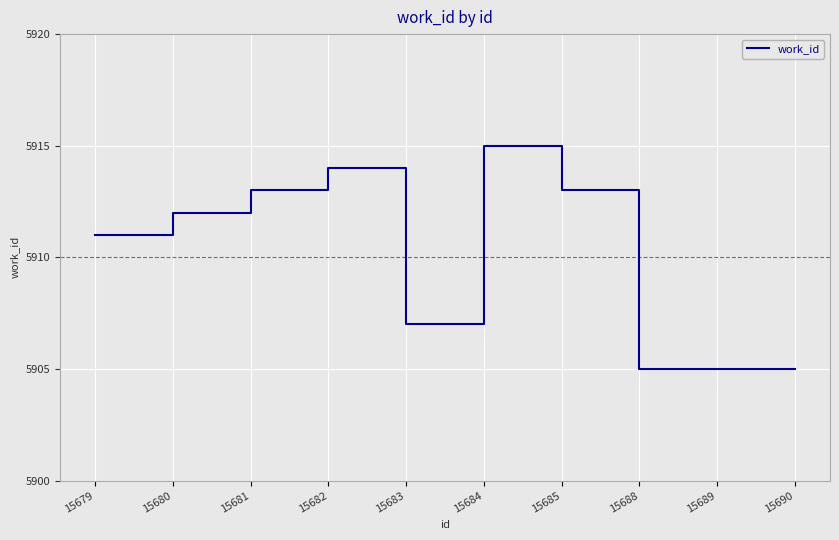

What is the change in value from 15680 to 15689?

-7